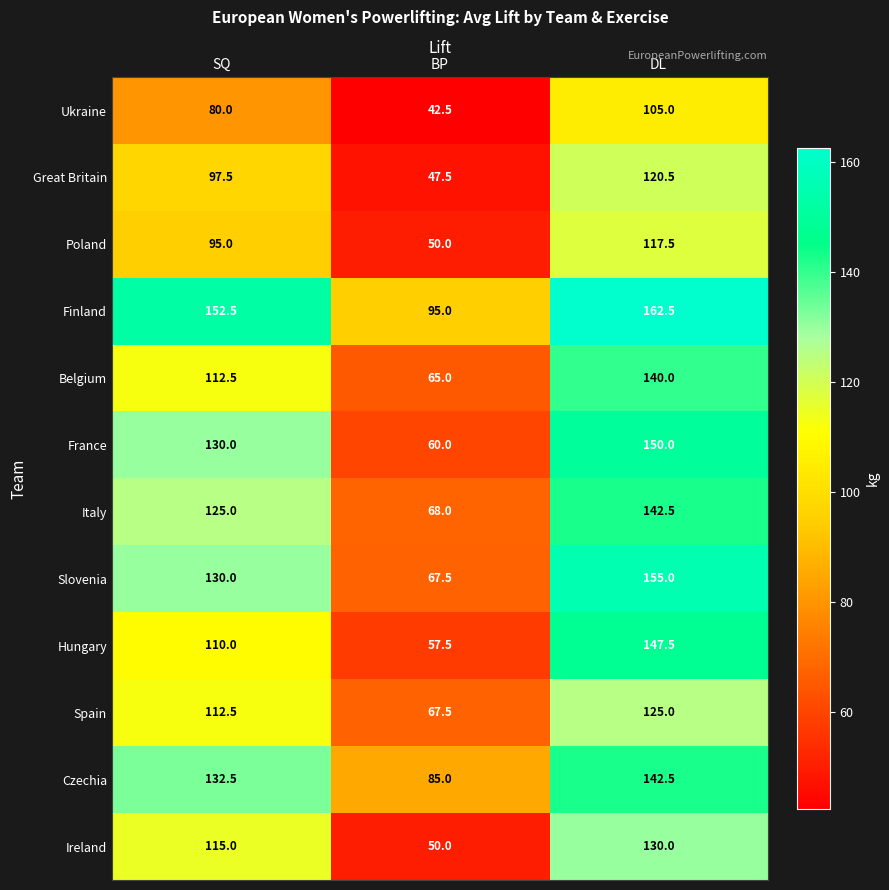

Which series changed the most between SQ and BP?

France